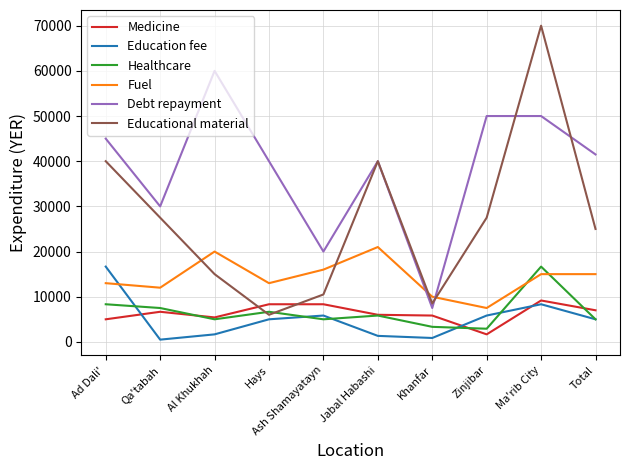

How many times do Education fee and Fuel cross each other?

1